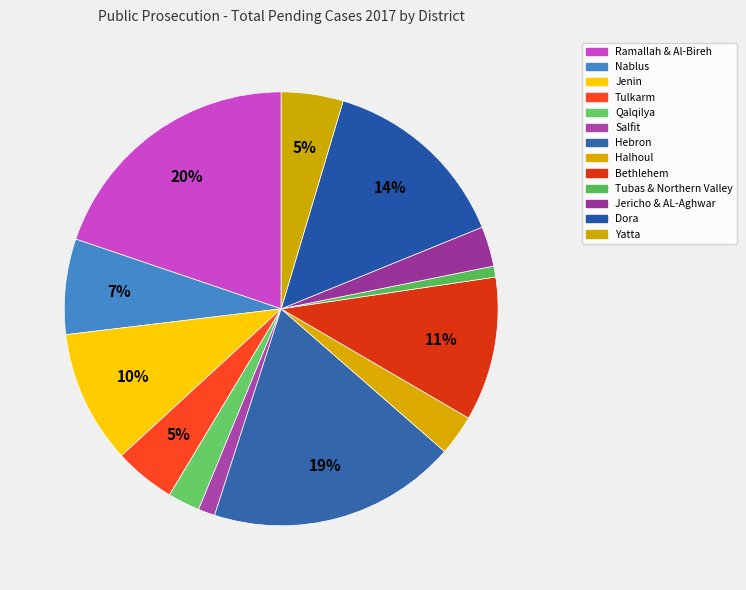

Which category has the smallest portion of the pie?

Tubas & Northern Valley